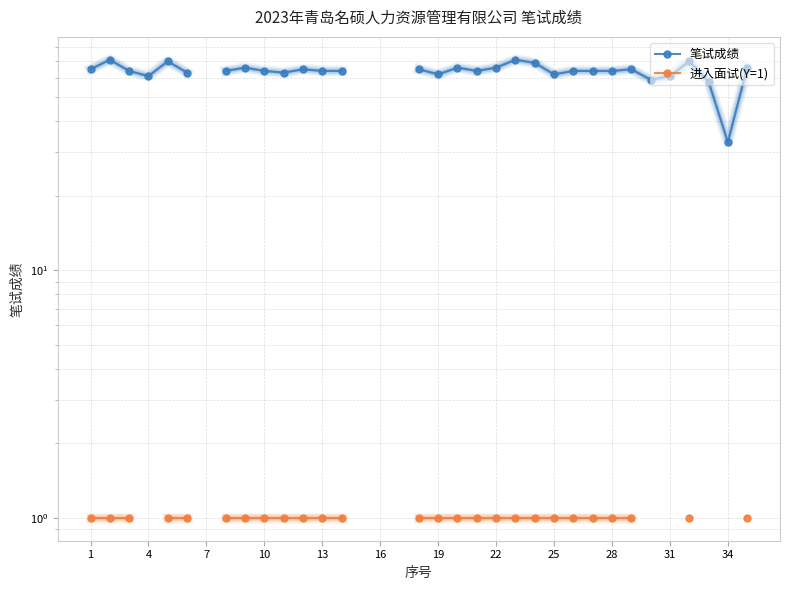

How many series are shown in this chart?

2